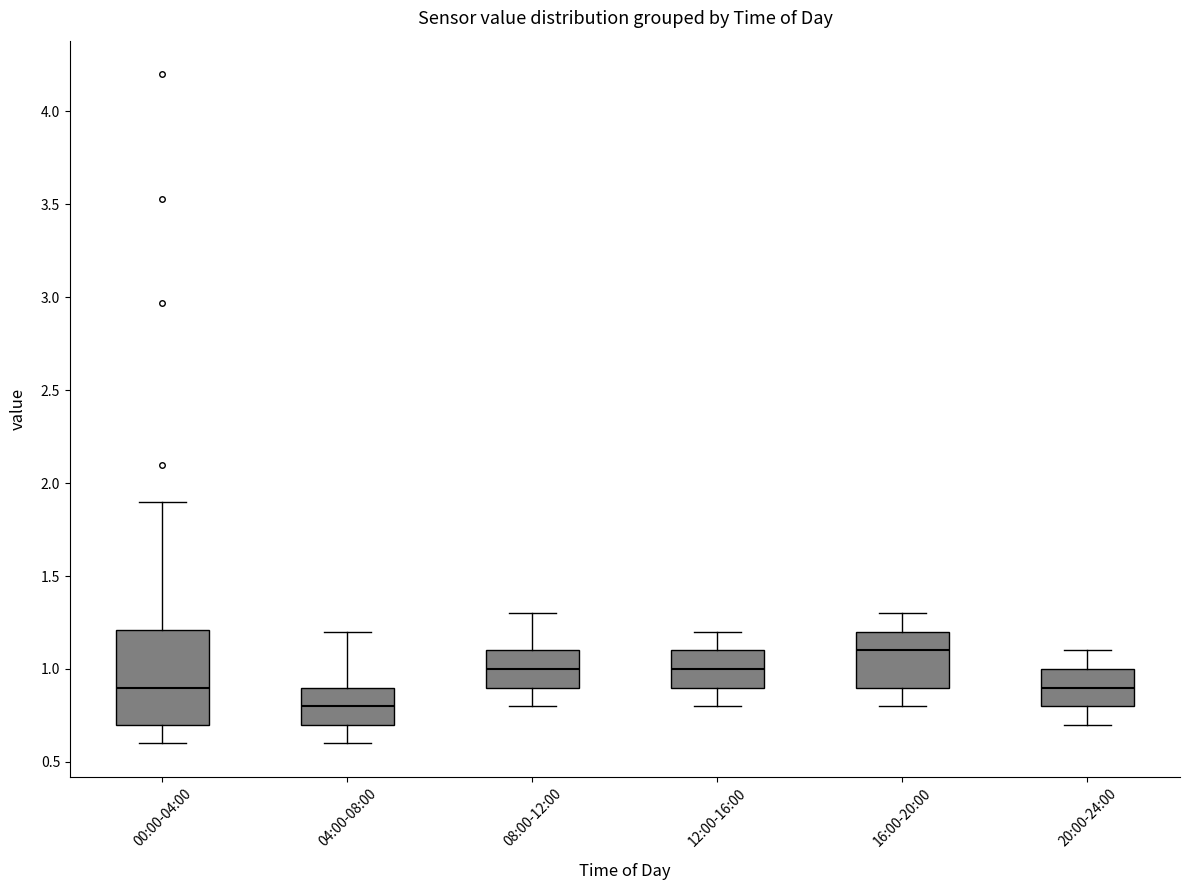

Reading left to right, transcribe this box plot: for each box, give where its median line is, the range the box spans, and where its two whiskers end, as read against the y-axis. The values are not printed on the chart, so give them approximately, as read against the axis.

00:00-04:00: median 0.9, box 0.7 to 1.2, whiskers 0.6 to 1.9
04:00-08:00: median 0.8, box 0.7 to 0.9, whiskers 0.6 to 1.2
08:00-12:00: median 1.0, box 0.9 to 1.1, whiskers 0.8 to 1.3
12:00-16:00: median 1.0, box 0.9 to 1.1, whiskers 0.8 to 1.2
16:00-20:00: median 1.1, box 0.9 to 1.2, whiskers 0.8 to 1.3
20:00-24:00: median 0.9, box 0.8 to 1.0, whiskers 0.7 to 1.1